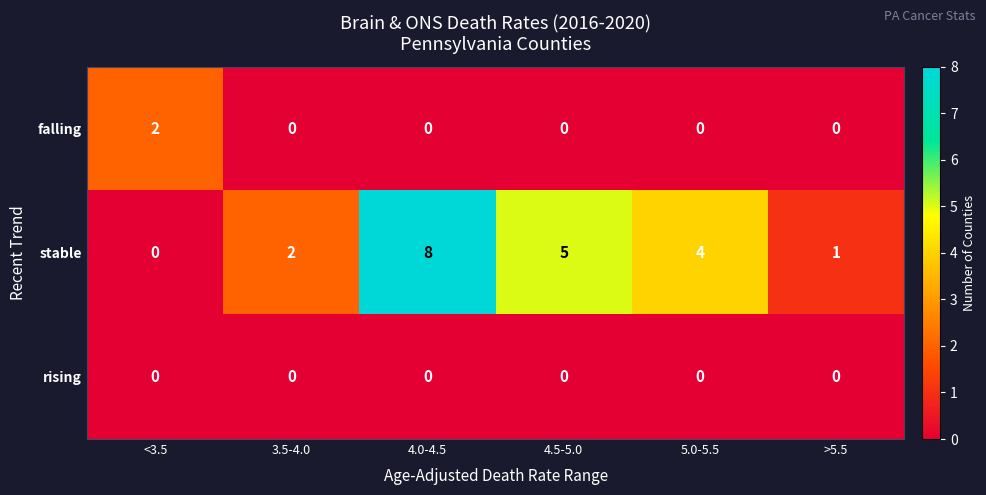

Count the falling values in the range 0 to 1.

5